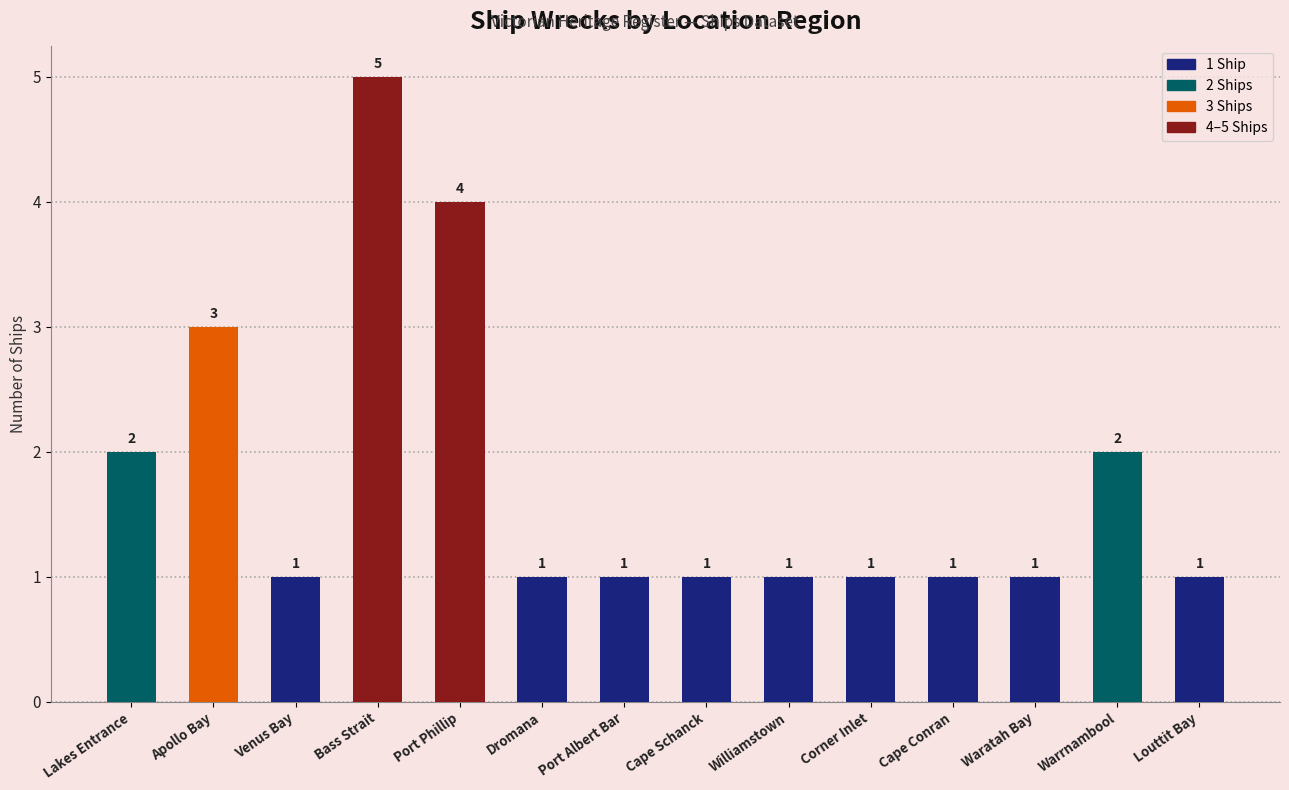

The value at Port Albert Bar is 1. True or false?

True